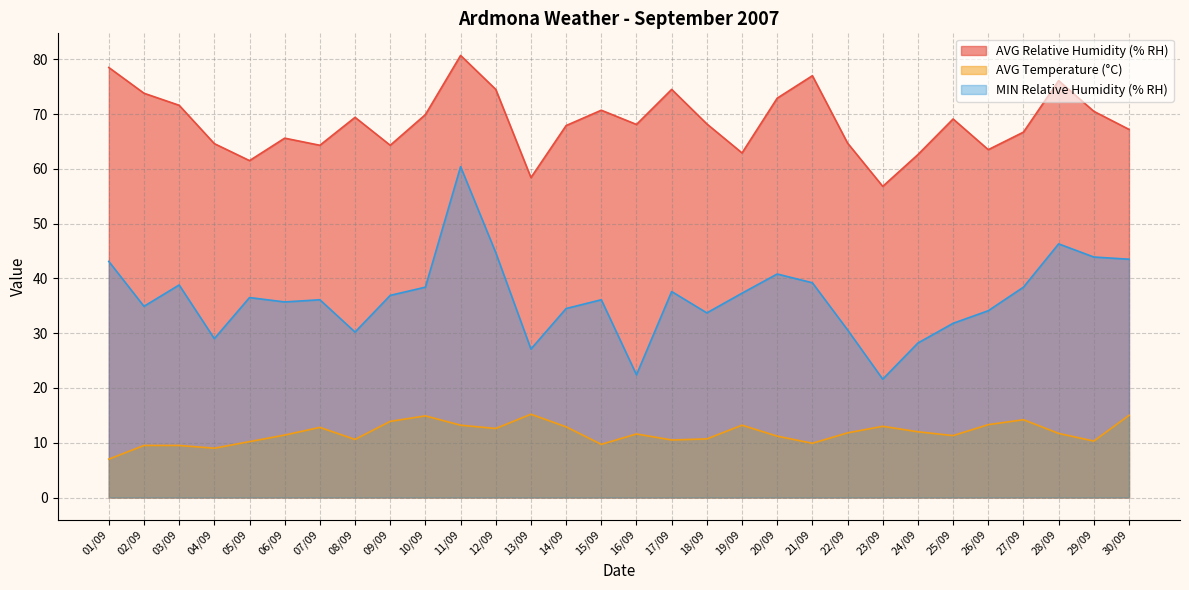

What is the value of the AVG Relative Humidity (% RH) point at the 14th from the left?

67.9